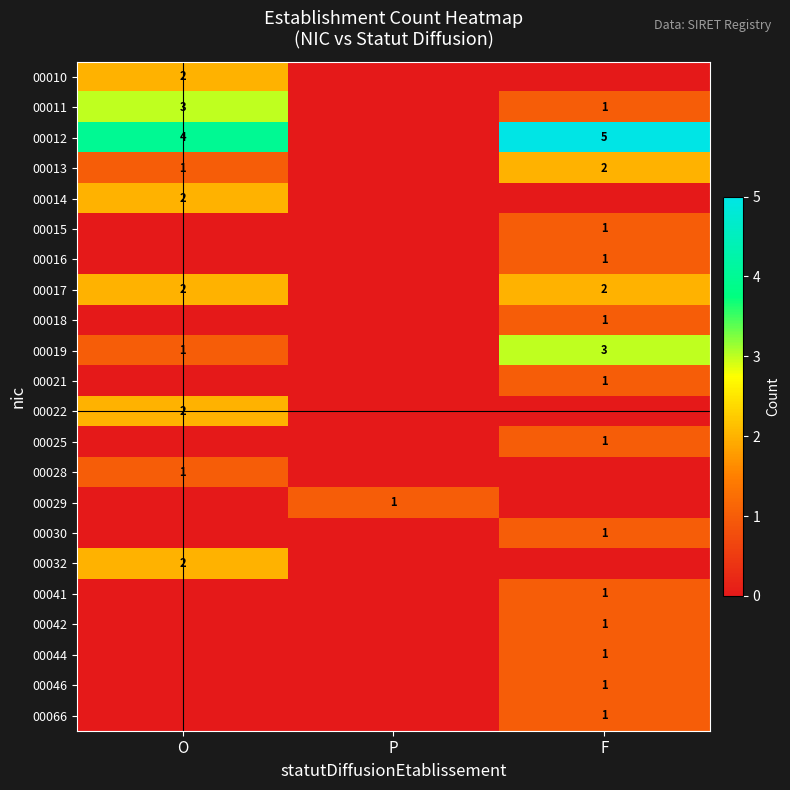

Is the value of 00019 at F greater than the value of 00025 at F?

Yes